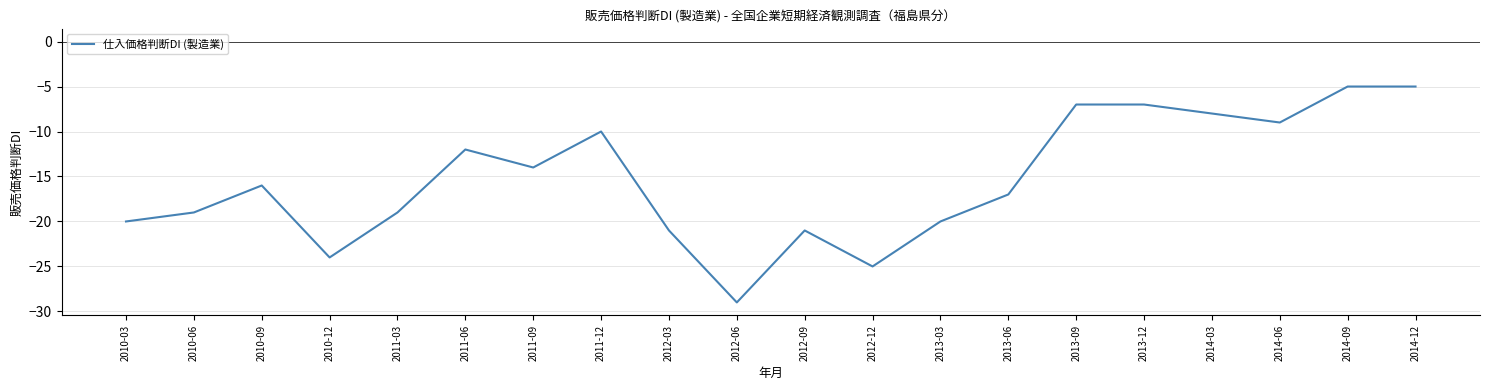

Does the chart display data point markers on the line(s)?

No